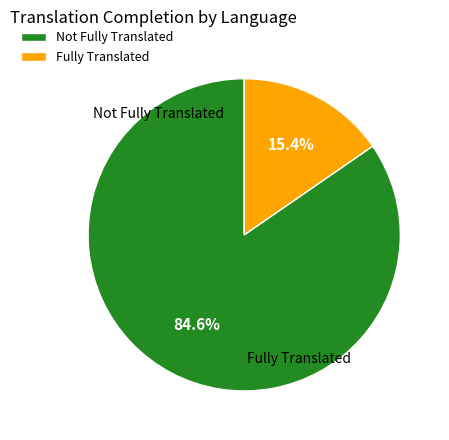

Rank the categories by value from highest to lowest.

Not Fully Translated, Fully Translated